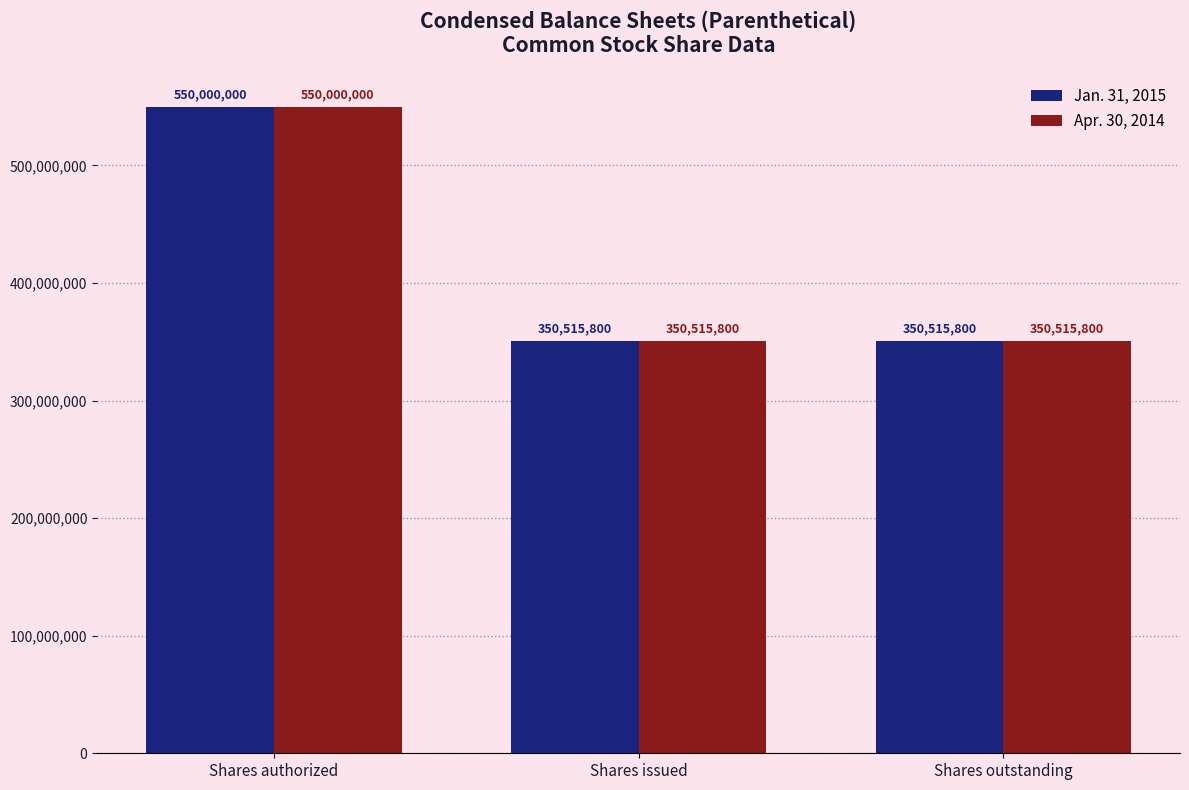

The value of Jan. 31, 2015 at Shares authorized is 550000000. True or false?

True